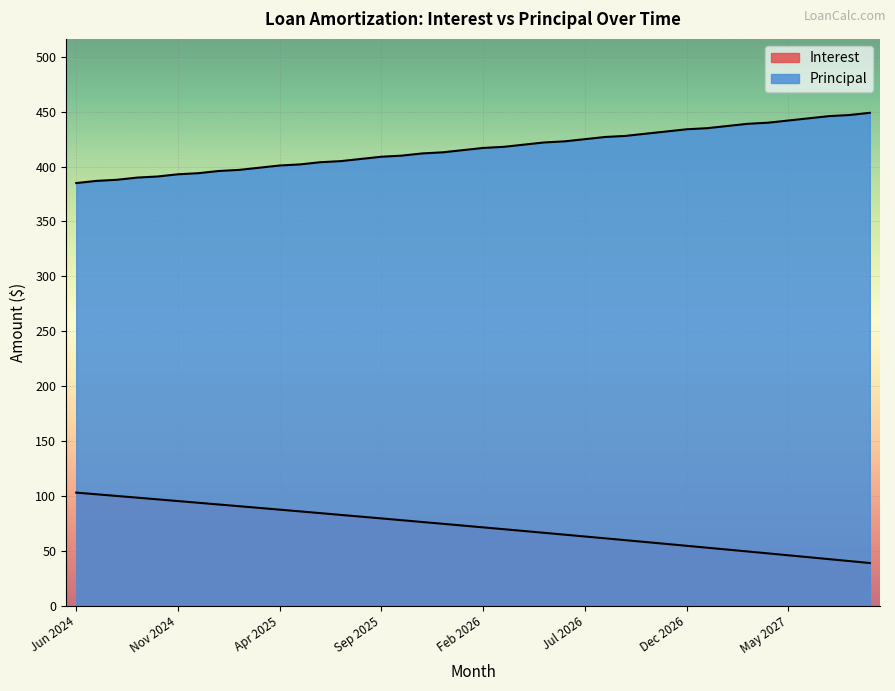

Which series changed the most between Jun 2027 and Aug 2027?

Interest